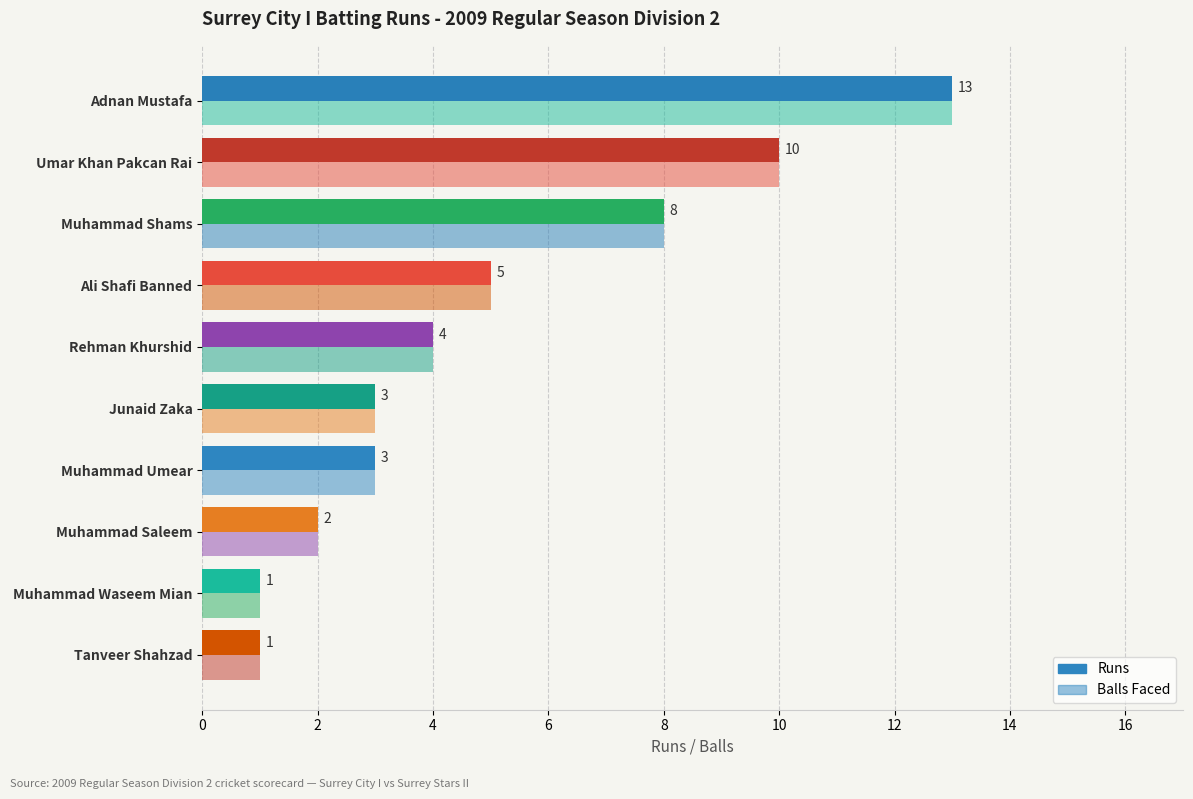

How many data points in Runs are less than 4?

5